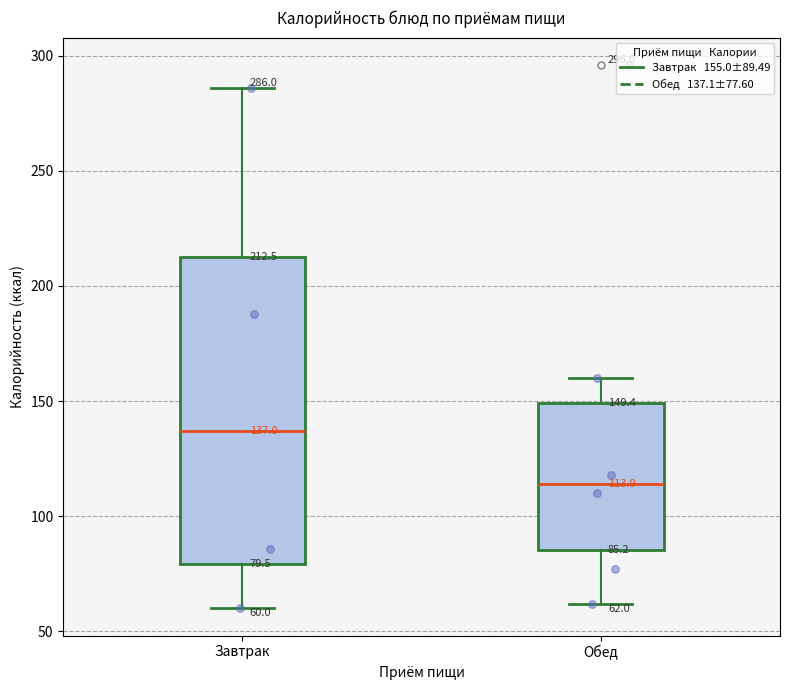

Comparing the boxes themselves (not the whiskers), which one is the tallest?

Завтрак